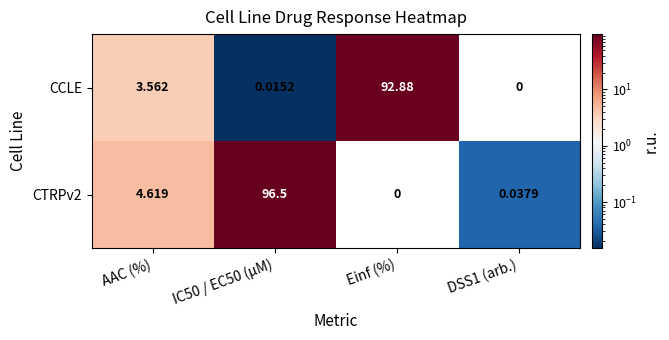

Where does the CCLE series first go above 3?

AAC (%)